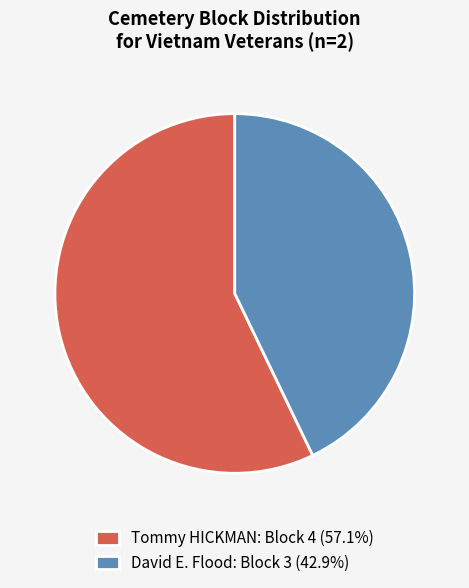

Rank the categories by value from lowest to highest.

David E. Flood, Tommy HICKMAN